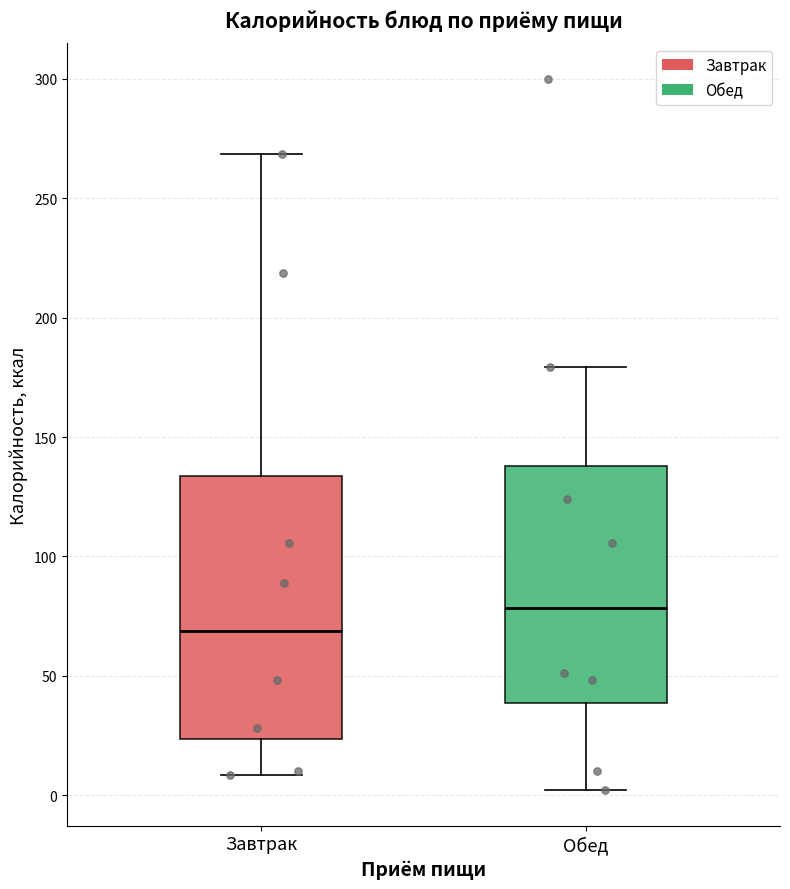

Reading left to right, read every box against the y-axis: the position of its median line, the range the box covers, and the ends of its whiskers. The values are not printed on the chart, so give them approximately, as read against the axis.

Завтрак: median 70, box 25 to 135, whiskers 10 to 270
Обед: median 80, box 40 to 140, whiskers 0 to 180